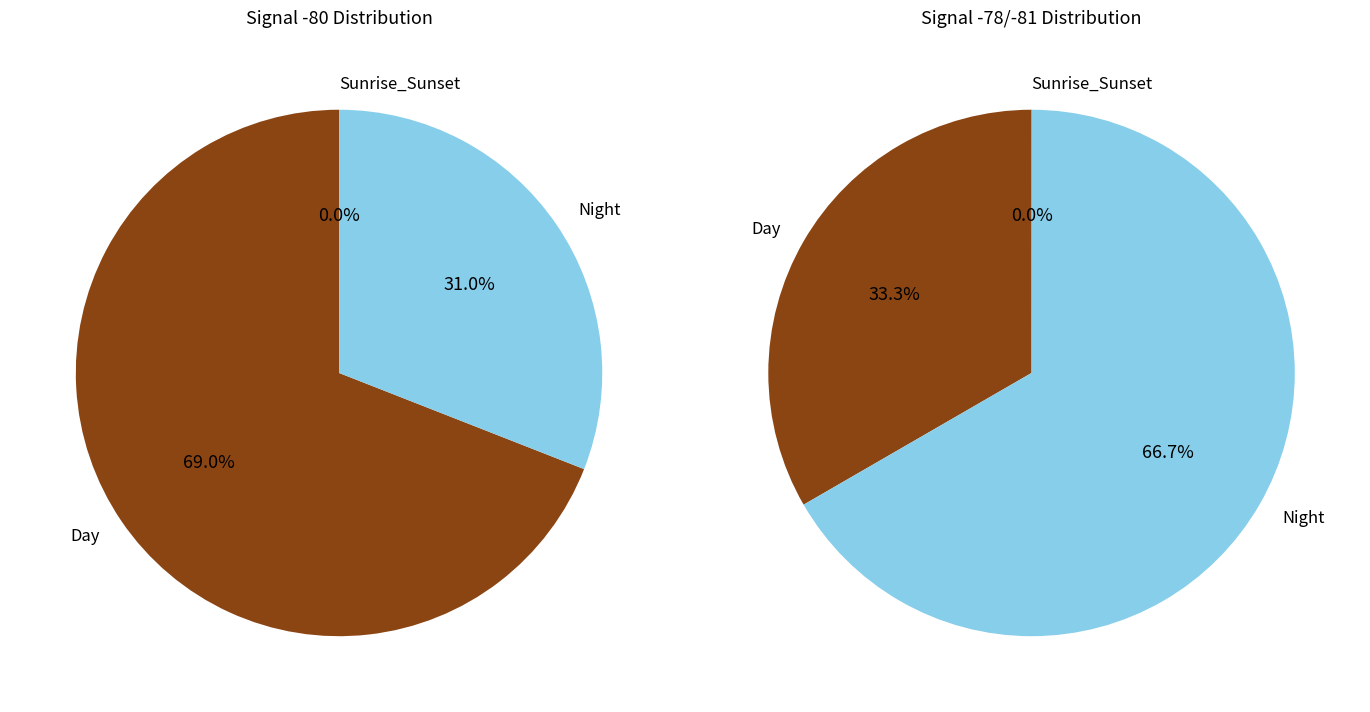

How many slices are in this pie chart?

6